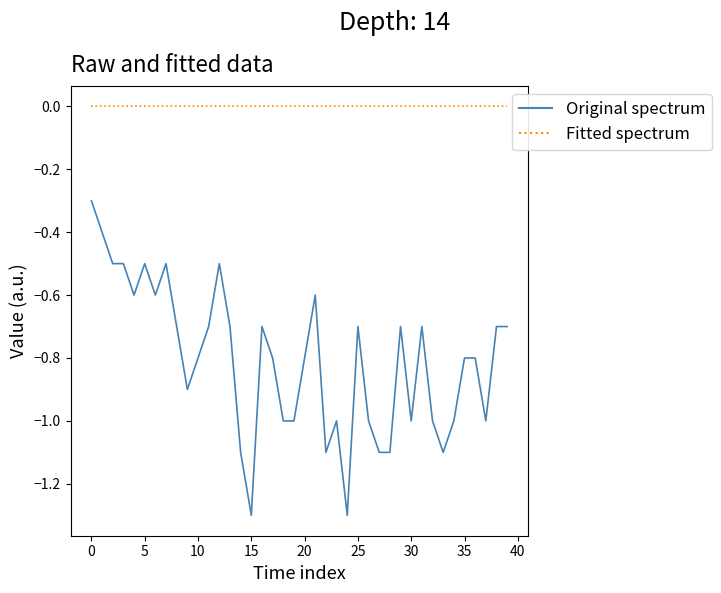

What is the minimum value shown in the chart?

-1.3